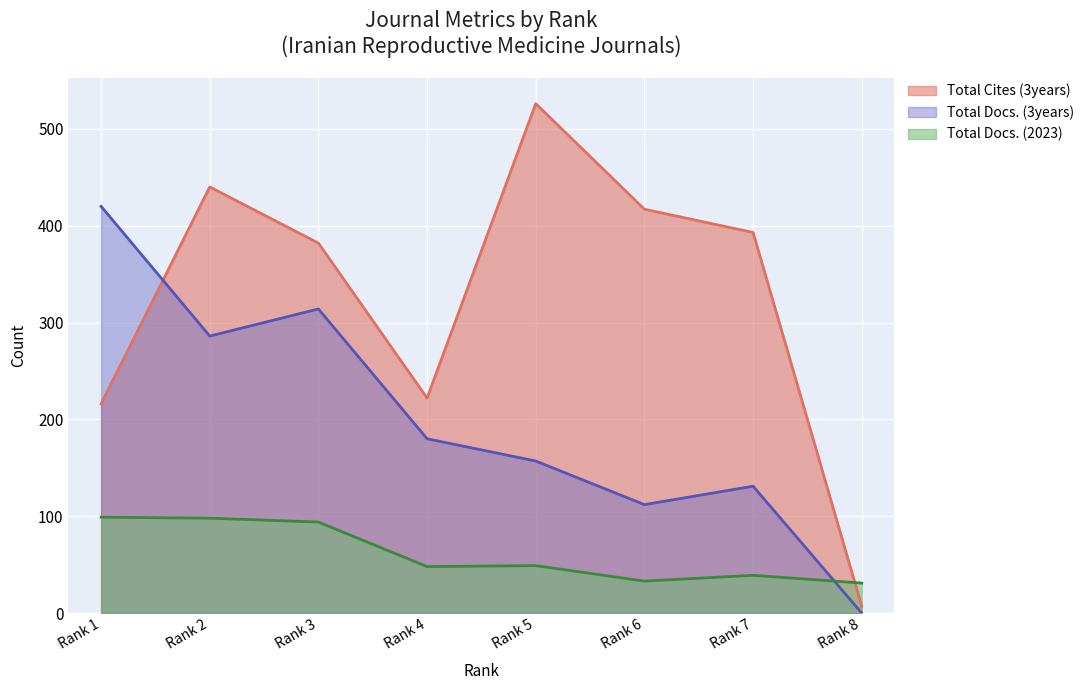

Which series has the largest range (max minus min)?

Total Cites (3years)